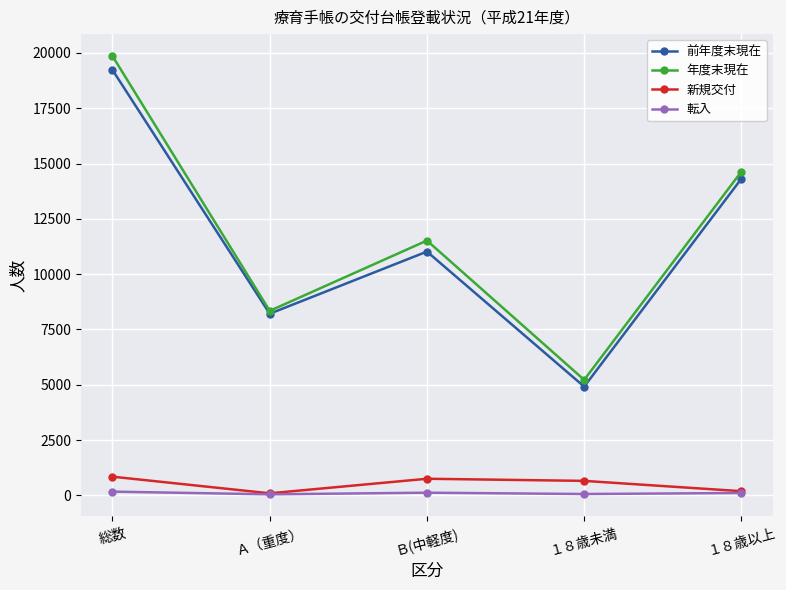

True or false: 転入 and 年度末現在 intersect in this chart.

False